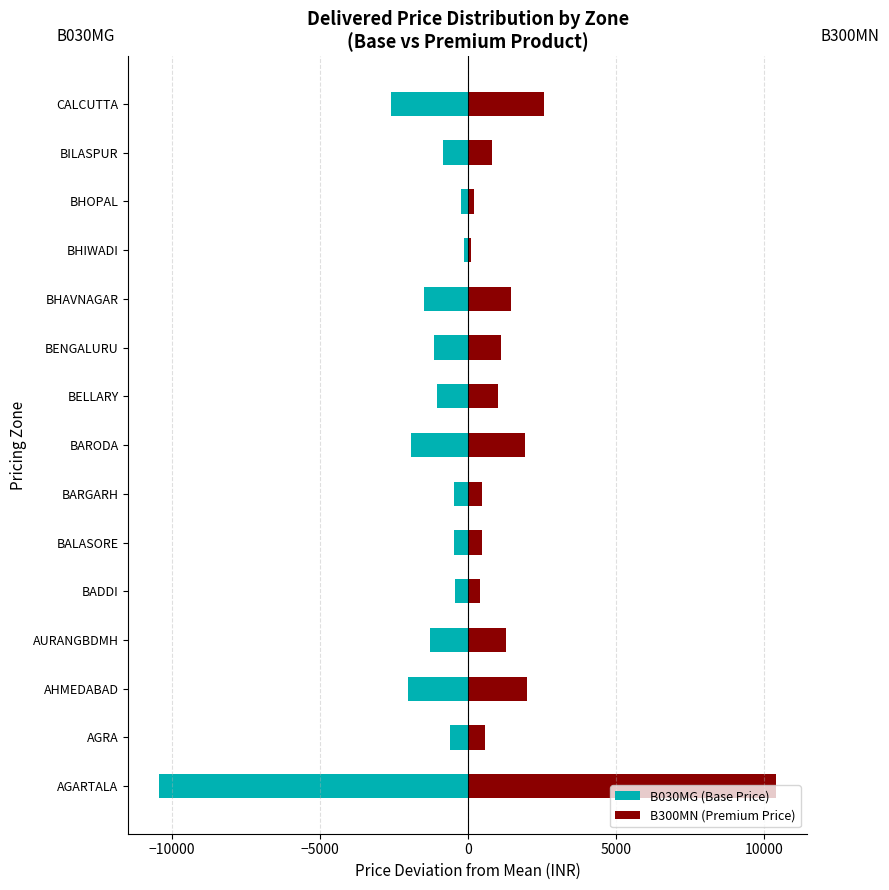

Reading left to right, transcribe all the data shown in this chart.

B030MG (Base Price): -10419.5	-590.5	-2016.5	-1276.5	-421.5	-470.5	-470.5	-1917.5	-1027.5	-1129.5	-1469.5	-114.5	-219.5	-821.5	-2580.5
B300MN (Premium Price): 10419.5	590.5	2016.5	1276.5	421.5	470.5	470.5	1917.5	1027.5	1129.5	1469.5	114.5	219.5	821.5	2580.5